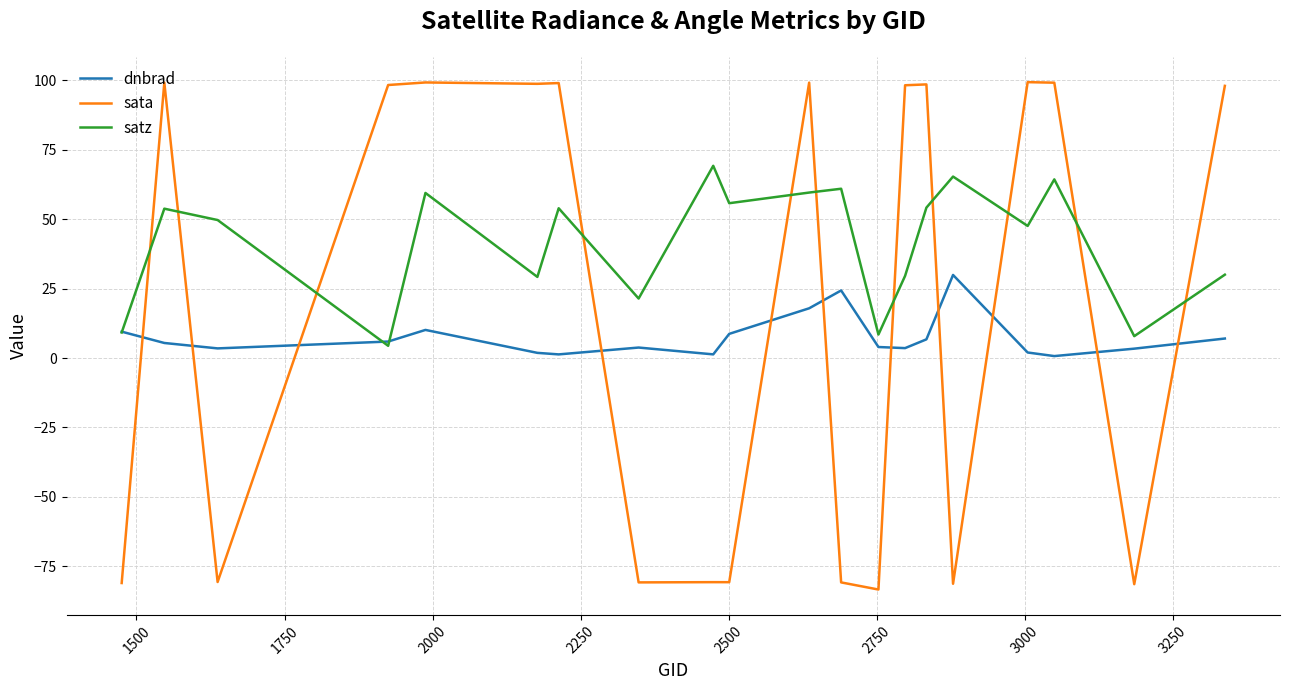

Which series has the largest range (max minus min)?

sata